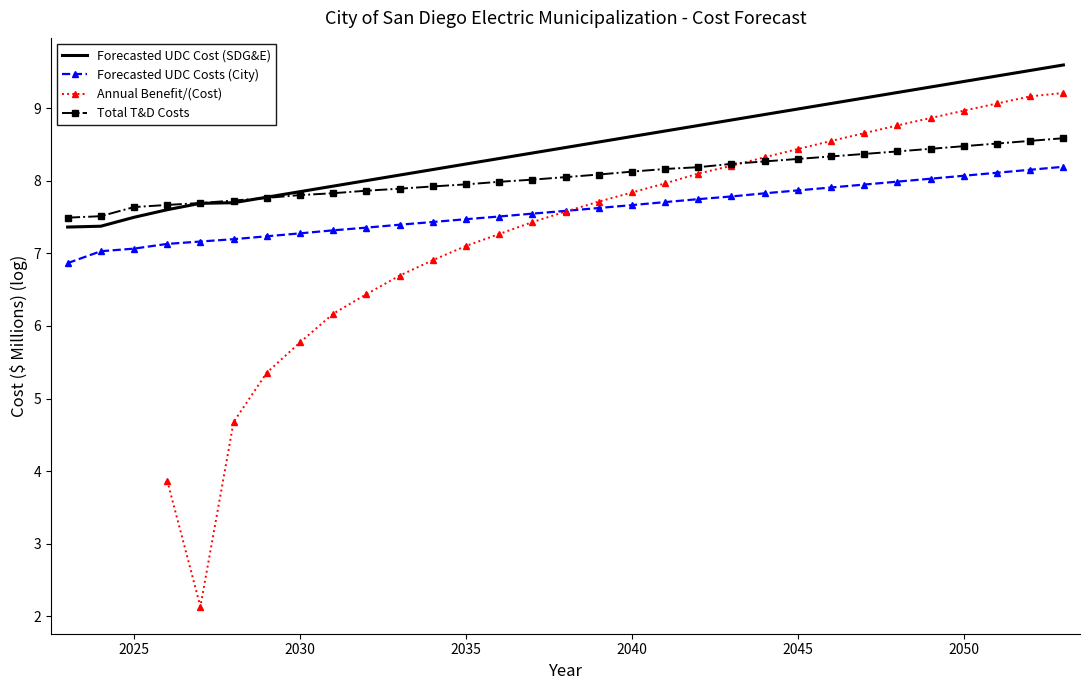

What is the minimum value for Forecasted UDC Costs (City)?

6.9